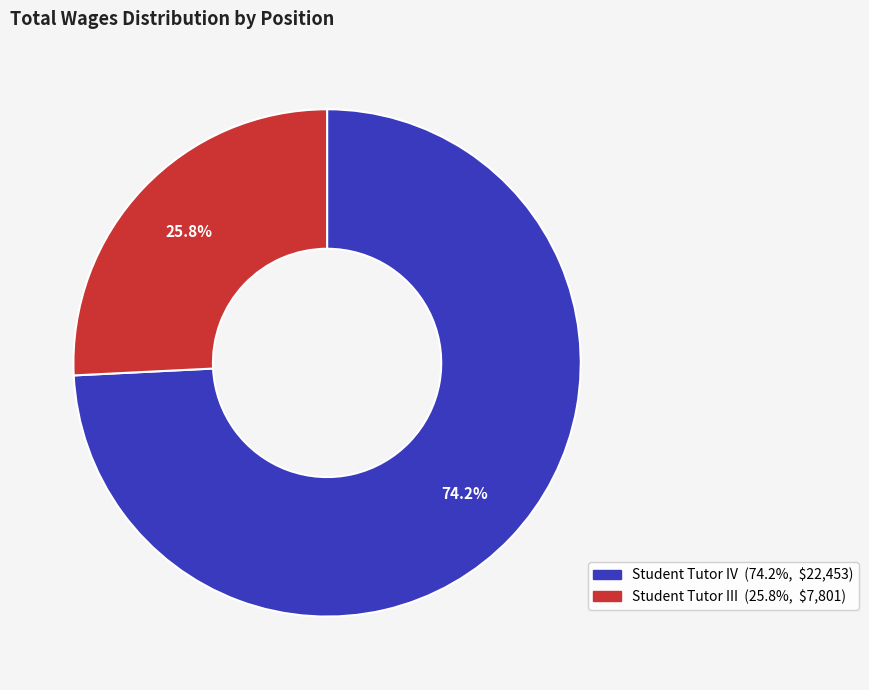

To the nearest percent, what is the difference between the Student Tutor IV and Student Tutor III slice percentages?

48%